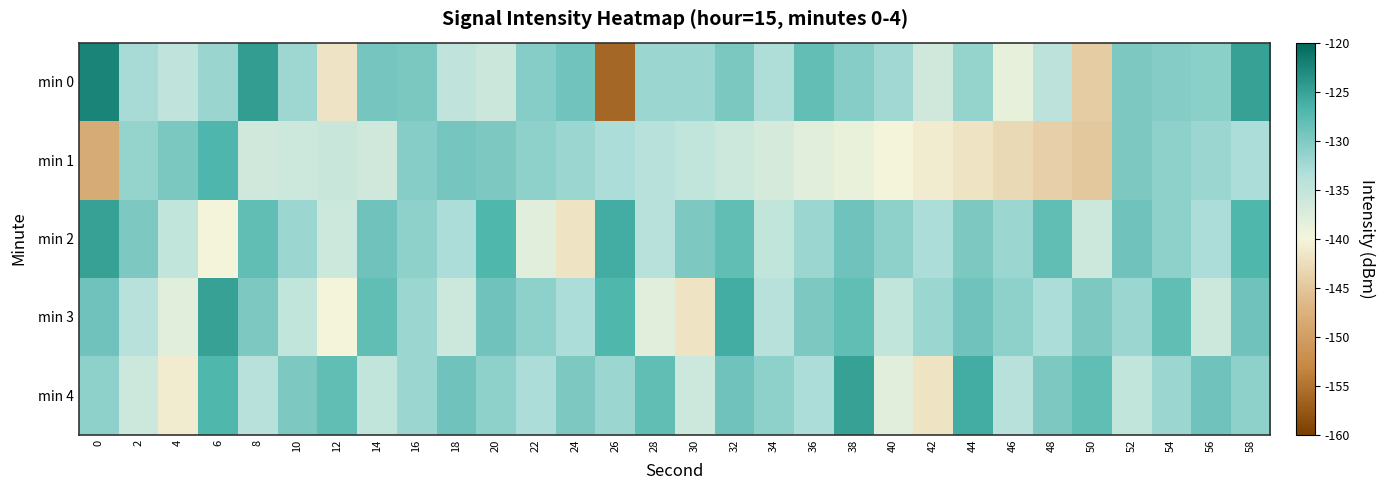

Which series has the largest total across all categories?

min 2